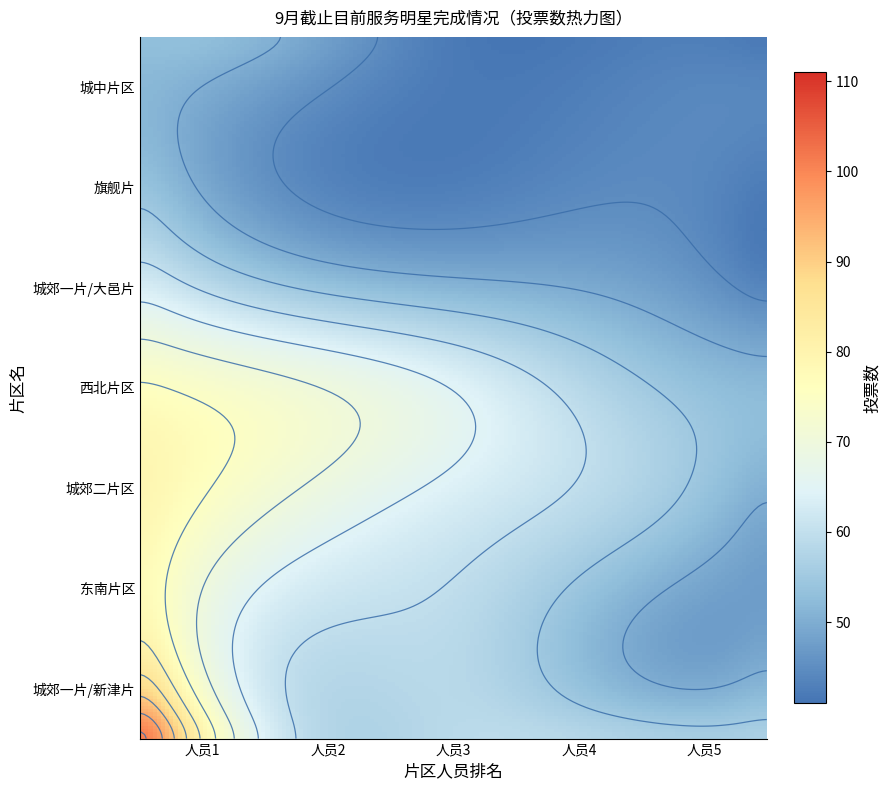

How many series are shown in this chart?

7